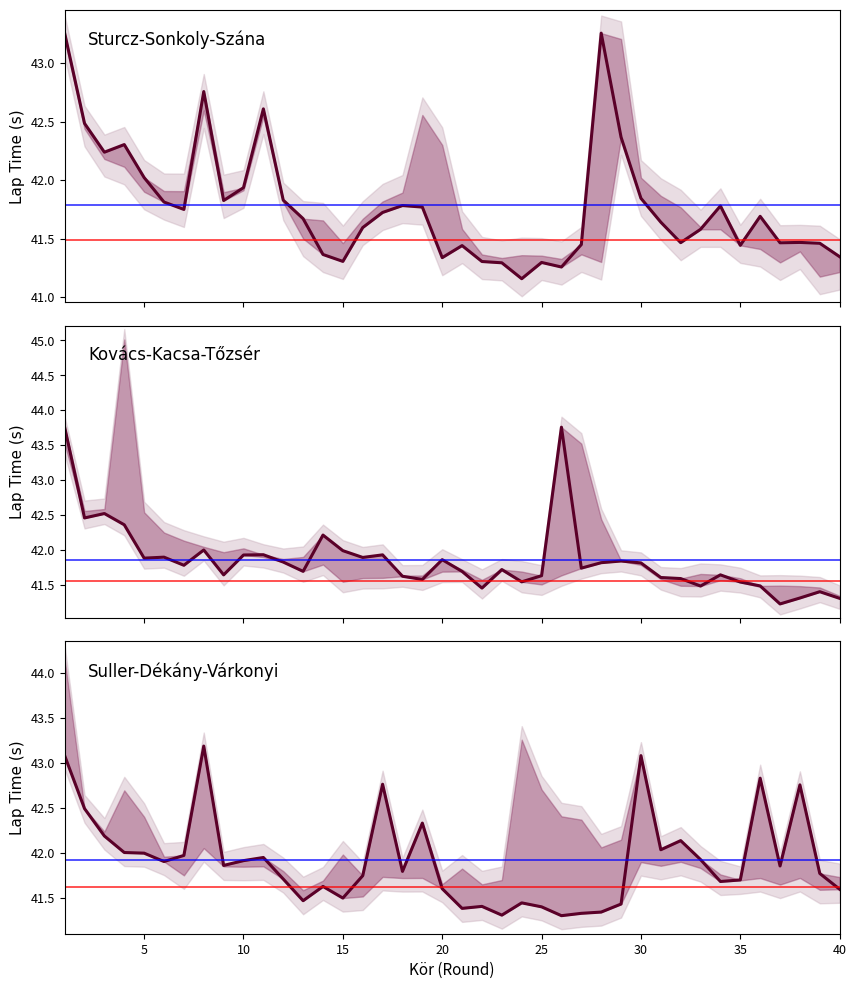

What is the value of the Sturcz-Sonkoly-Szána point at the 27th from the left?

41.5